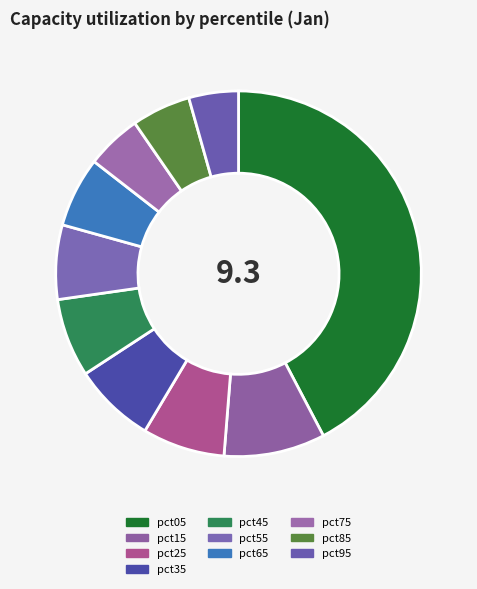

Does pct75 account for over 50% of the chart?

No